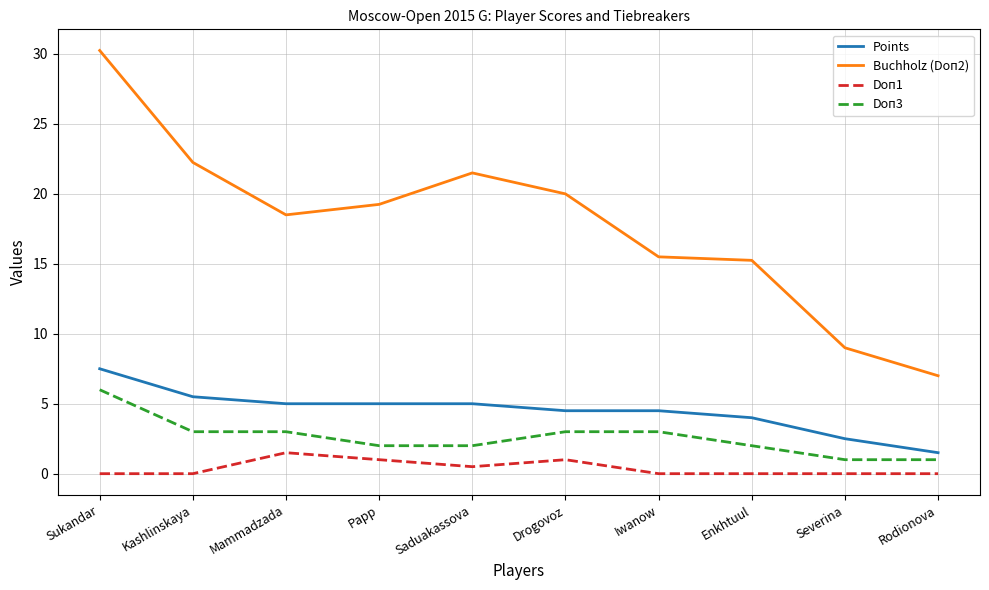

Which series has the largest range (max minus min)?

Buchholz (Doп2)